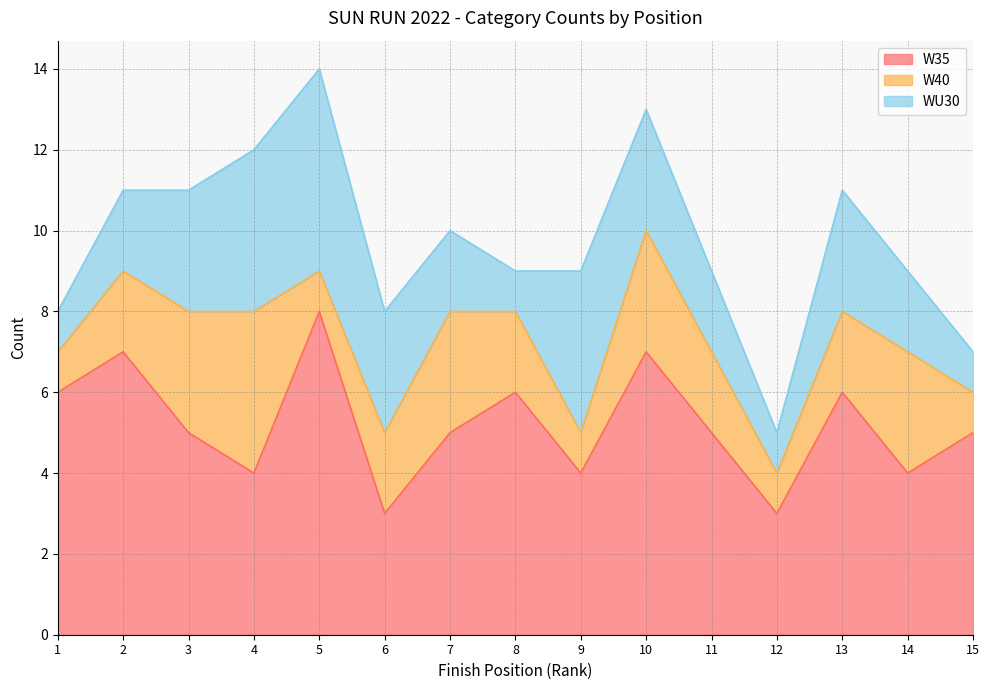

At how many categories does at least one series exceed 3?

13